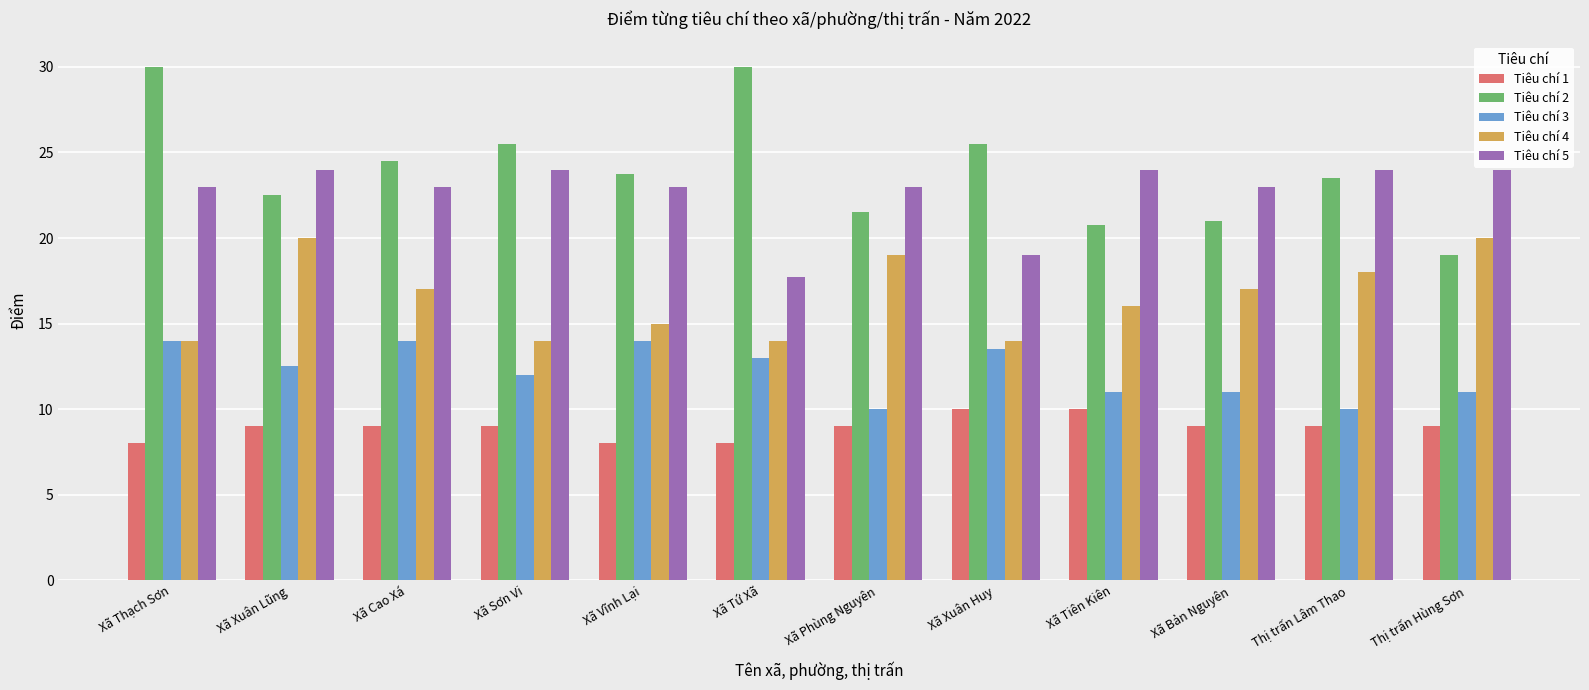

True or false: Tiêu chí 1 has a value of 13.6 at Xã Xuân Lũng.

False